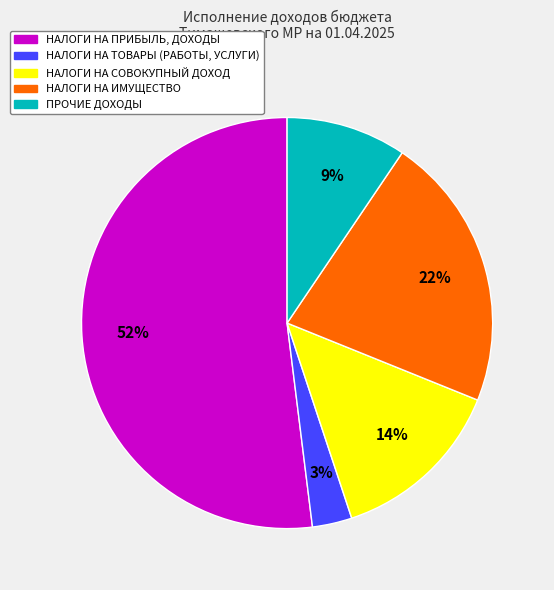

Do НАЛОГИ НА ПРИБЫЛЬ, ДОХОДЫ and НАЛОГИ НА ТОВАРЫ (РАБОТЫ, УСЛУГИ) together represent more than half of the pie?

Yes